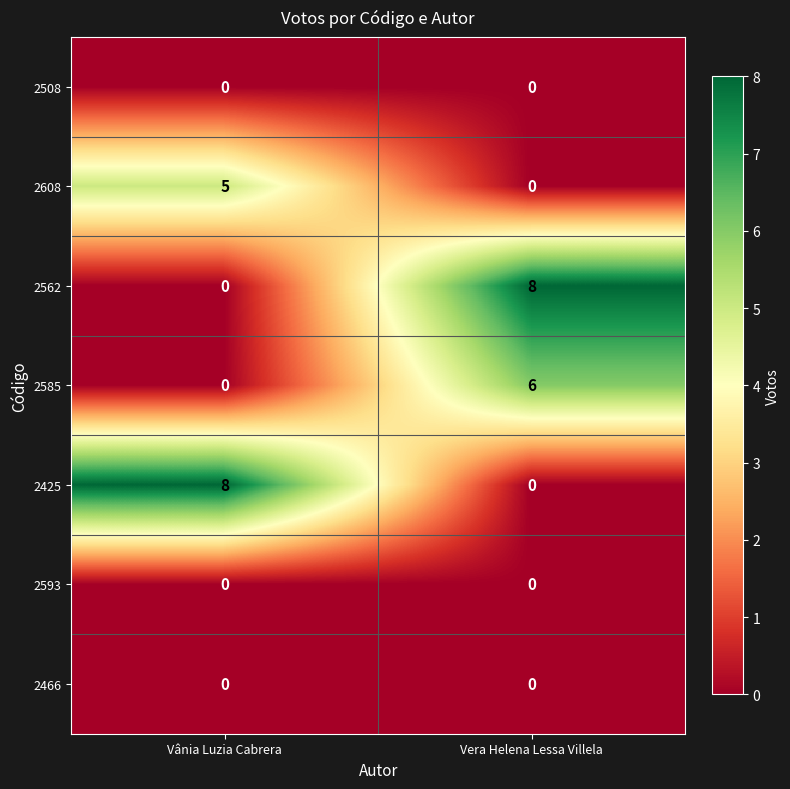

Where is 2562 nearest to the value 4?

Vânia Luzia Cabrera